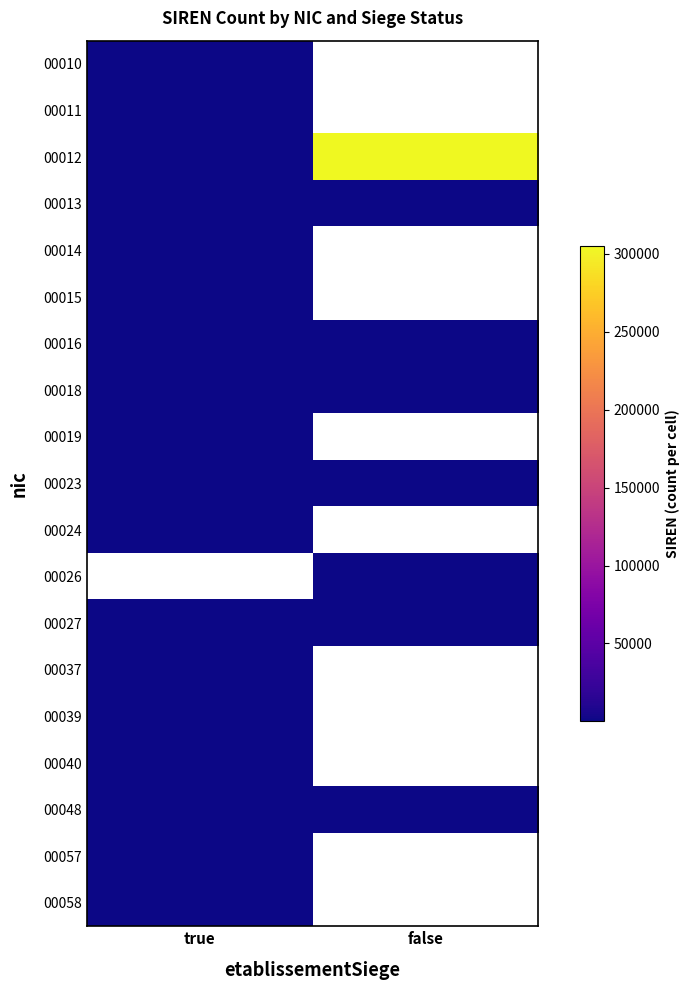

Rank the series at true from lowest to highest value.

00014, 00011, 00012, 00015, 00024, 00010, 00048, 00040, 00013, 00057, 00023, 00018, 00016, 00039, 00037, 00019, 00026, 00058, 00027